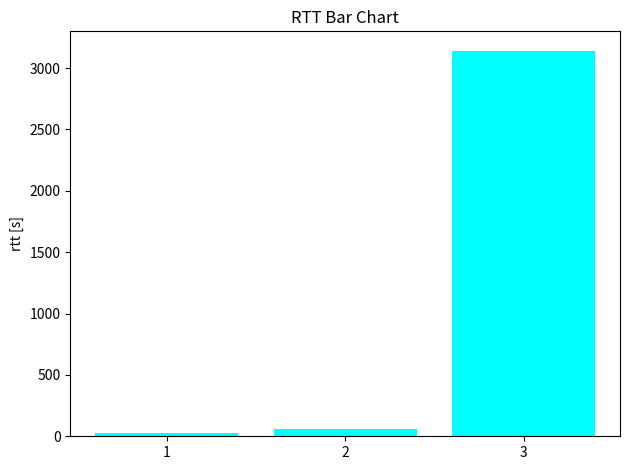

Reading left to right, transcribe all the data shown in this chart.

1=29.0	2=62.1	3=3142.0